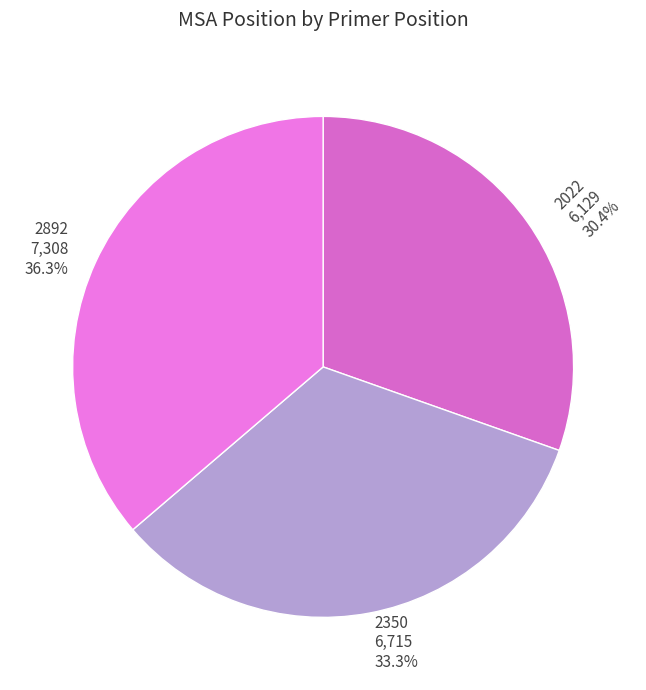

What is the largest slice in the pie chart?

2892